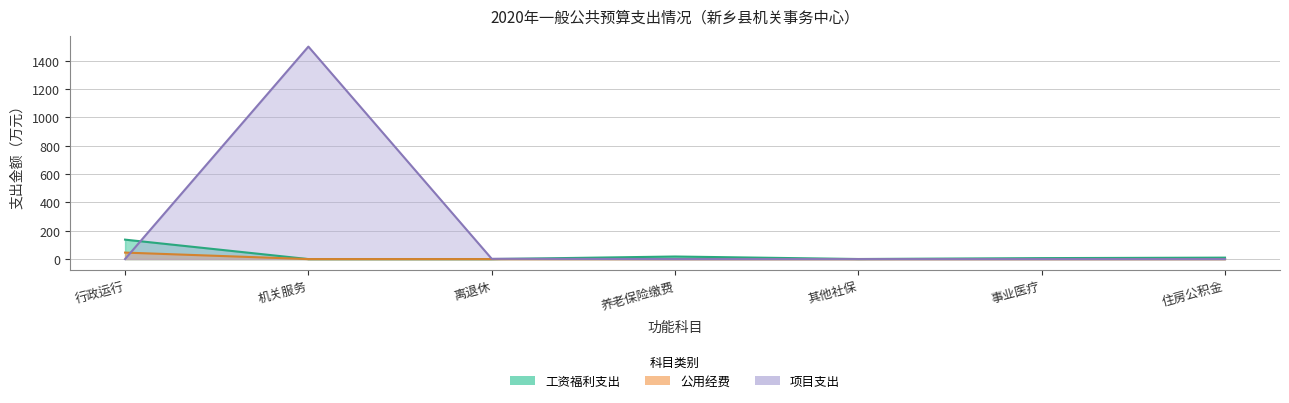

Which series ends up on top after the final intersection of 公用经费 and 项目支出?

项目支出